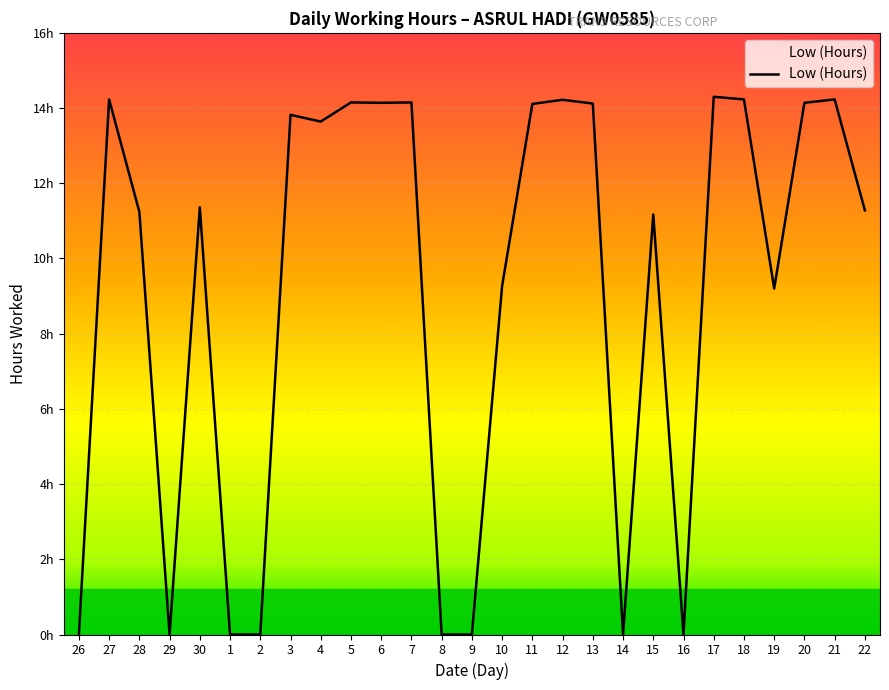

Is this an area chart (filled region under the line)?

Yes